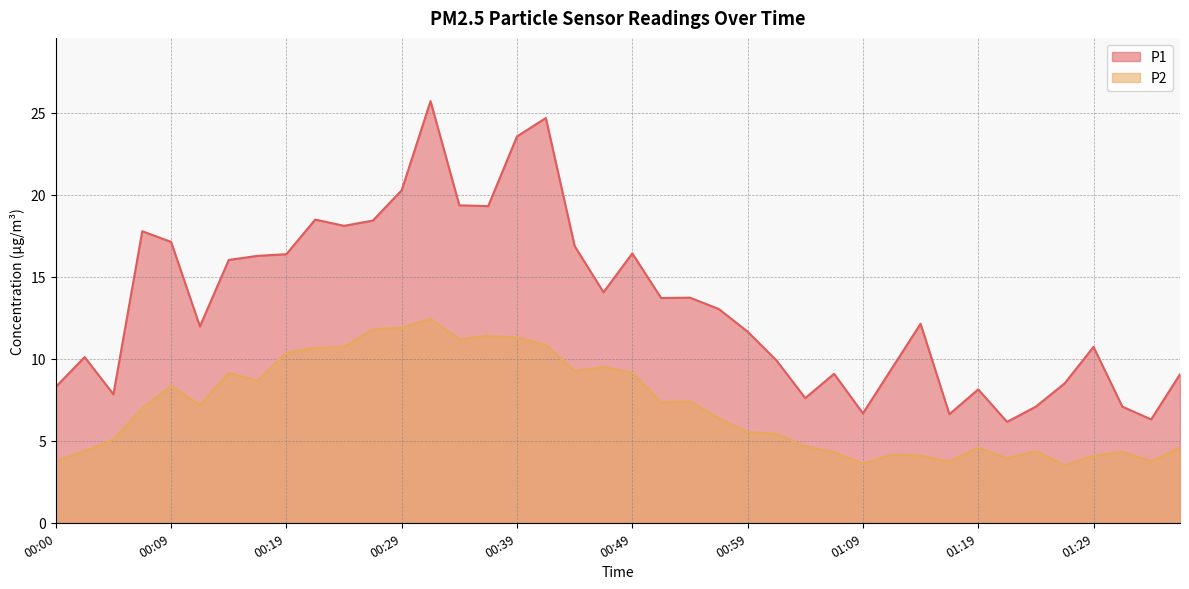

What value does the P2 series have at 01:16?

3.7